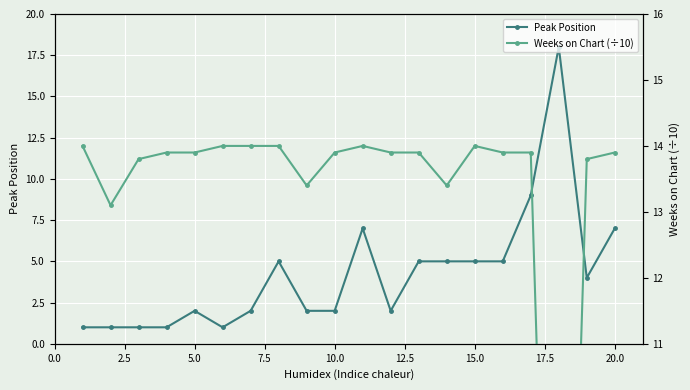

What are all the series names shown in the legend?

Peak Position, Weeks on Chart (÷10)